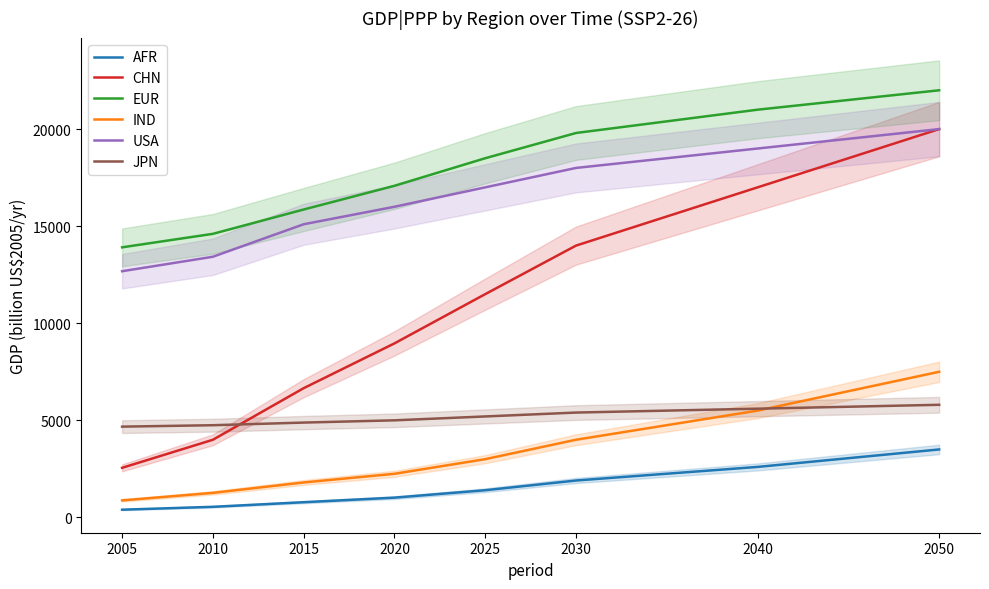

True or false: USA and CHN intersect in this chart.

False